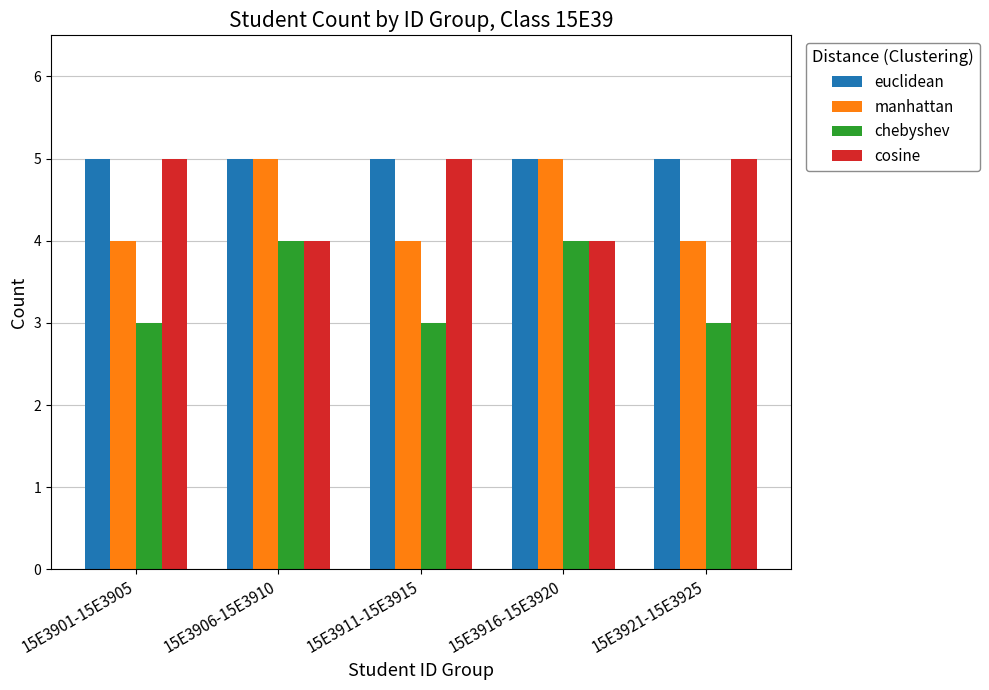

The chebyshev series shows 5 at 15E3921-15E3925. True or false?

False